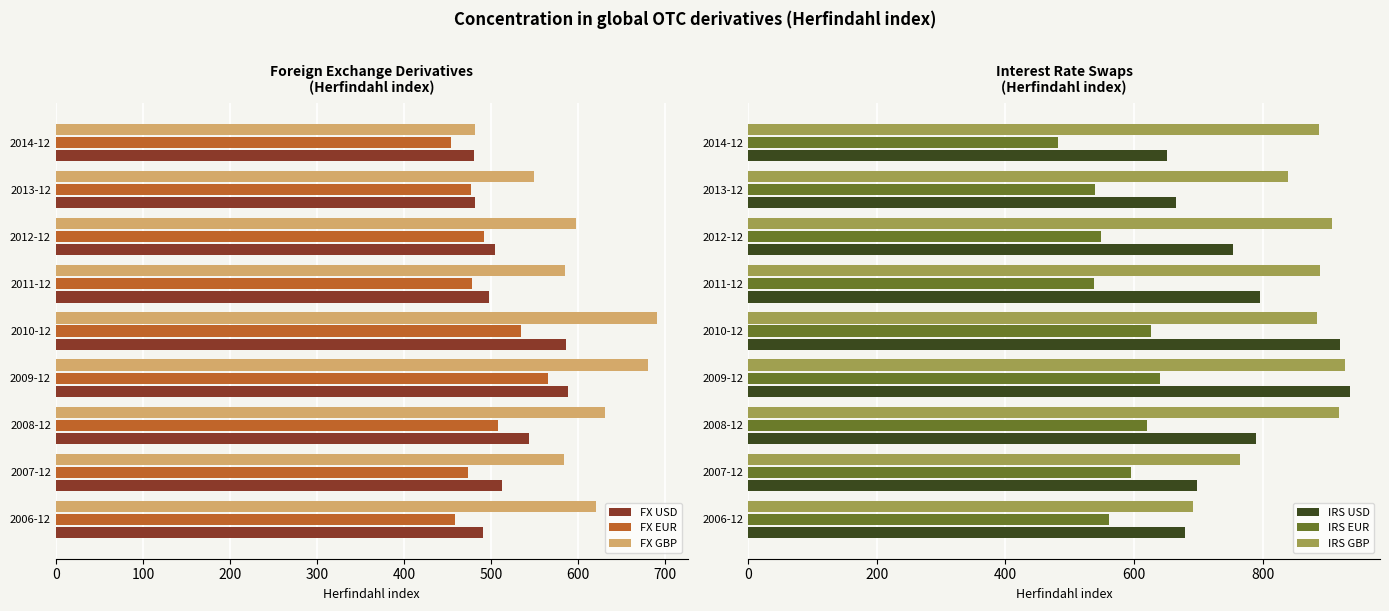

How many values in the FX USD series exceed 505?

4